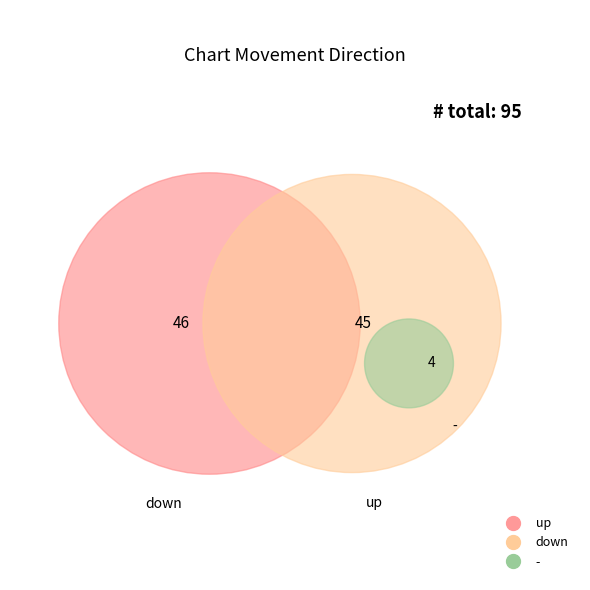

The down slice represents 48% of the pie. True or false?

True